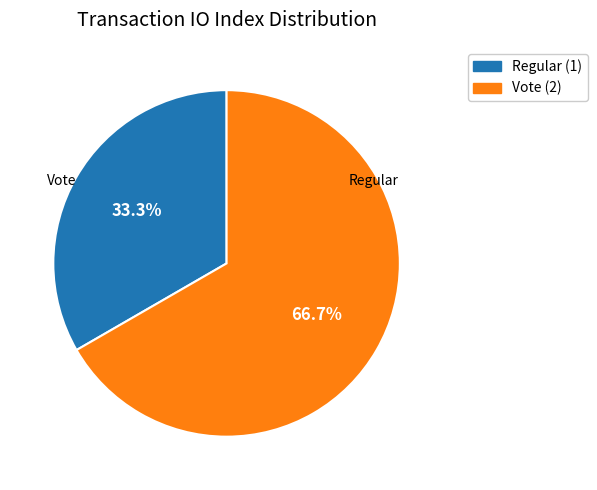

To the nearest percent, what is the difference between the Vote and Regular slice percentages?

33%